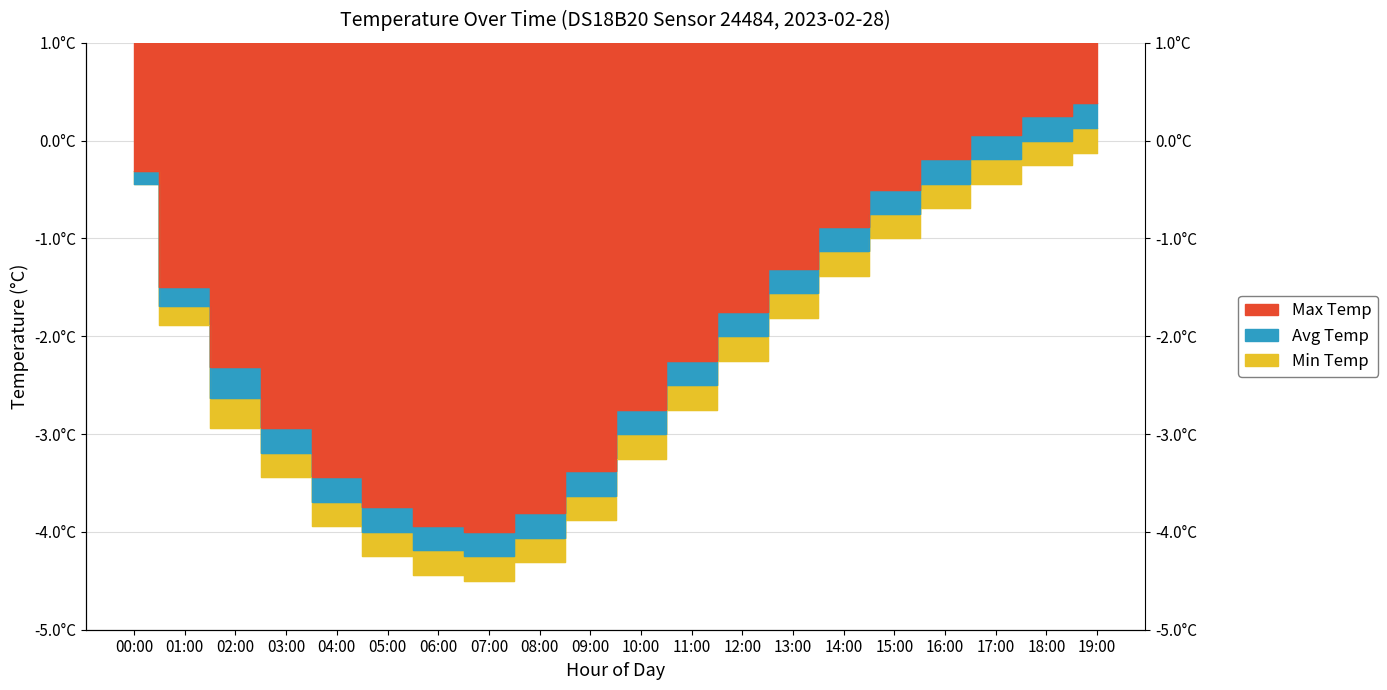

The value of Avg Temp at 13:00 is -1.6. True or false?

True